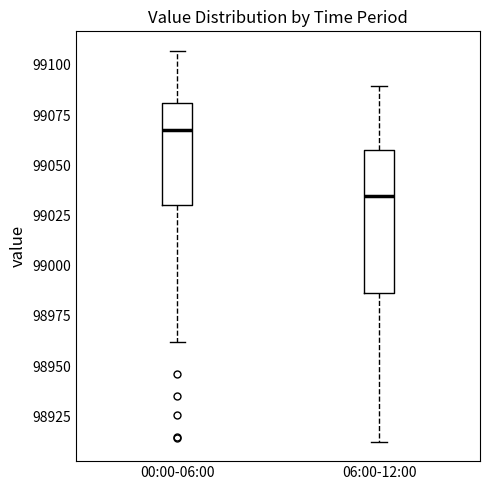

Reading left to right, read every box against the y-axis: the position of its median line, the range the box covers, and the ends of its whiskers. The values are not printed on the chart, so give them approximately, as read against the axis.

00:00-06:00: median 99065, box 99030 to 99080, whiskers 98960 to 99105
06:00-12:00: median 99035, box 98985 to 99060, whiskers 98910 to 99090